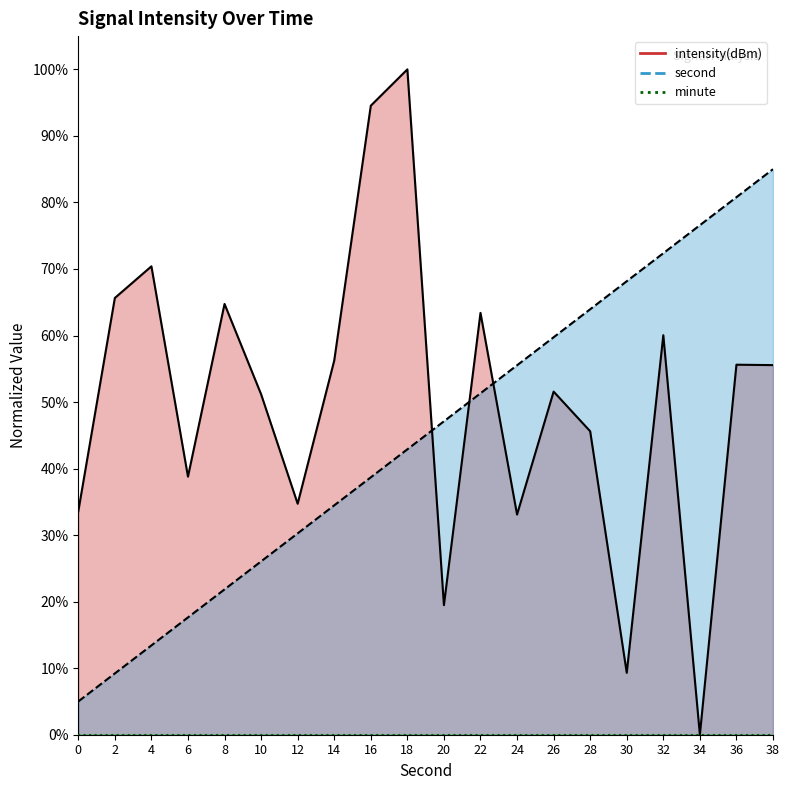

What is the value of the intensity(dBm) line point at the 15th from the left?

45.6